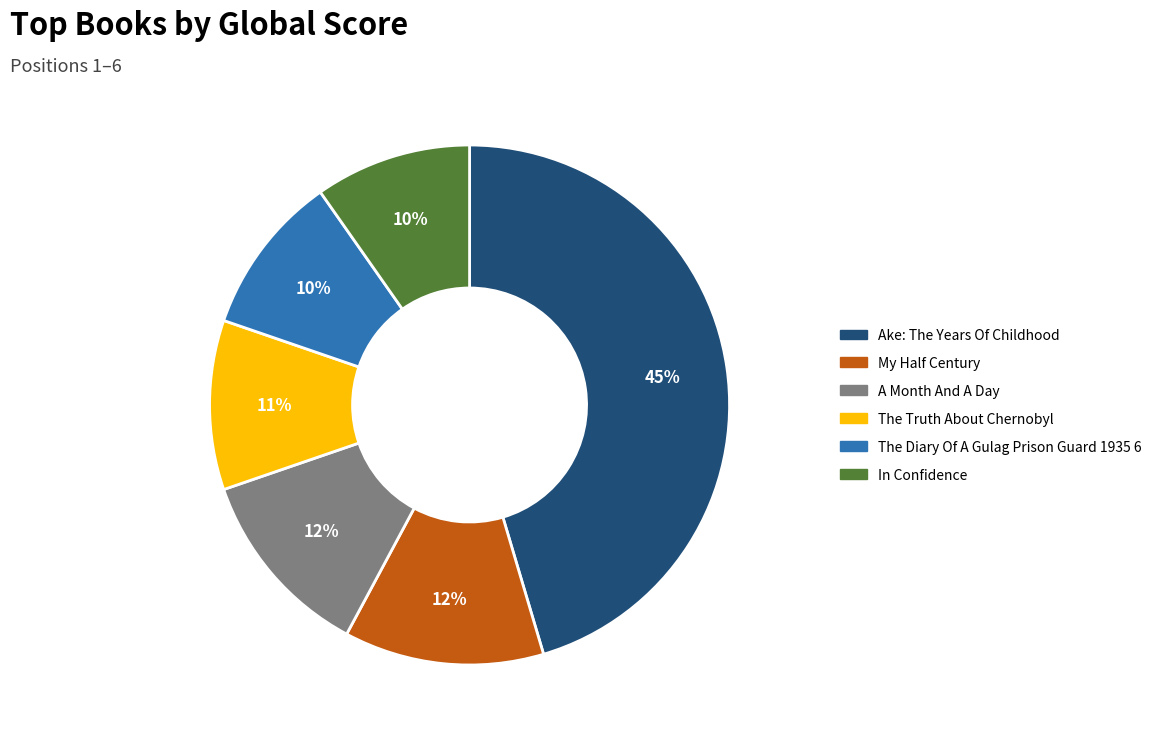

What is the largest slice in the pie chart?

Ake: The Years Of Childhood